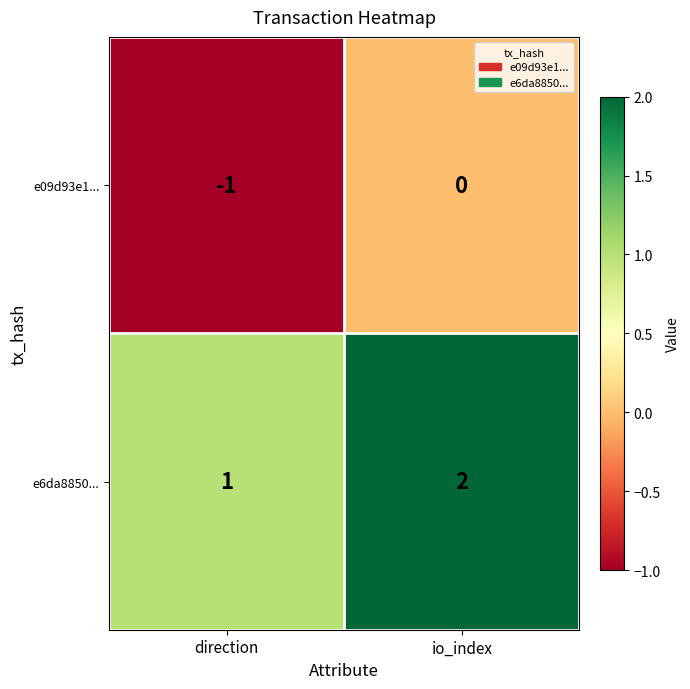

Count the number of categories in the chart.

2